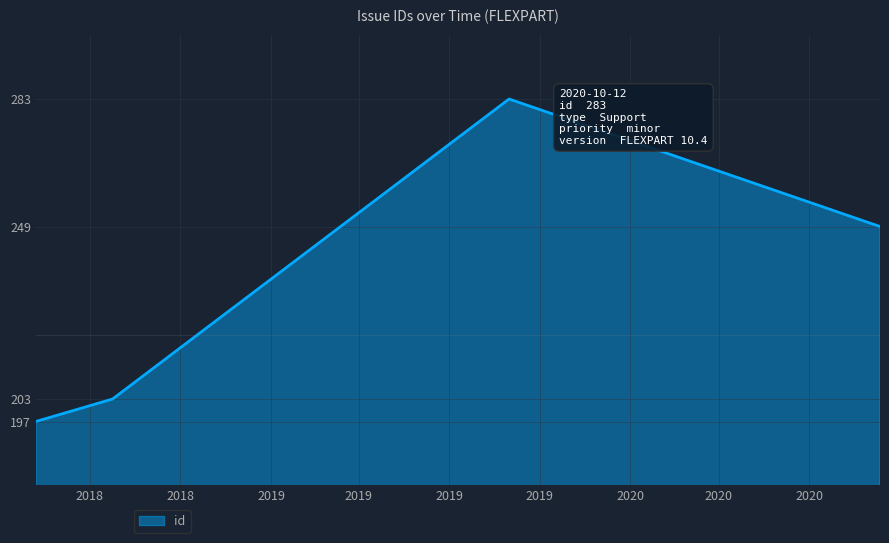

Reading right to left, what are all the values shown in this chart?

249	283	203	197